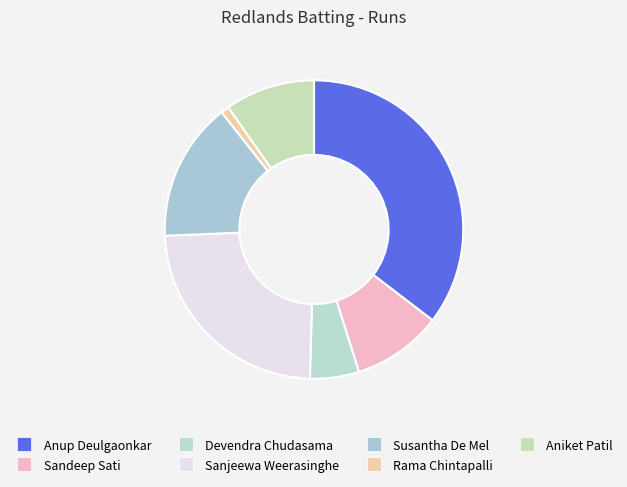

To the nearest percent, what is the average slice percentage?

14%